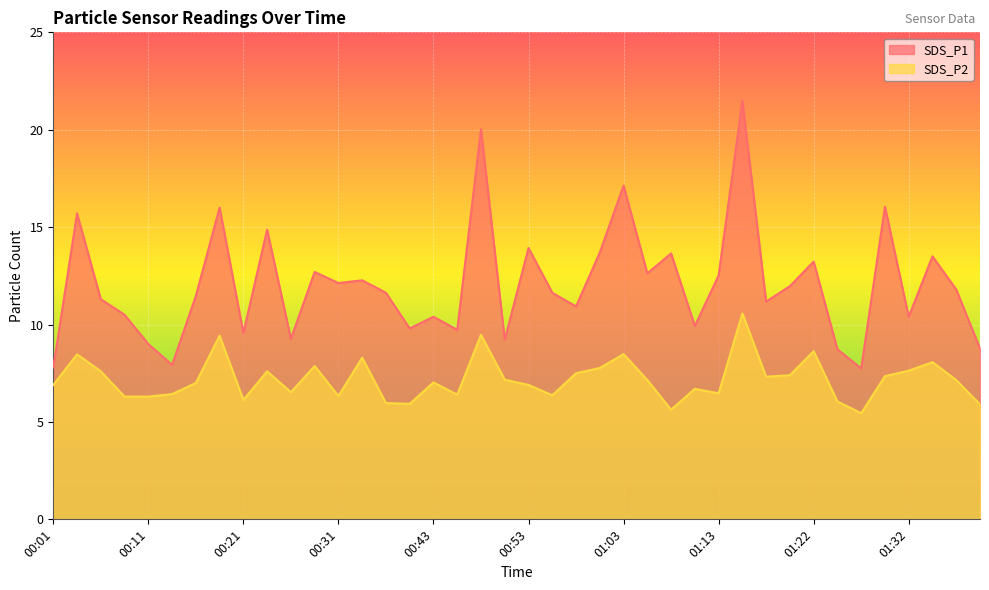

At which category does the chart reach its peak across all series?

01:15